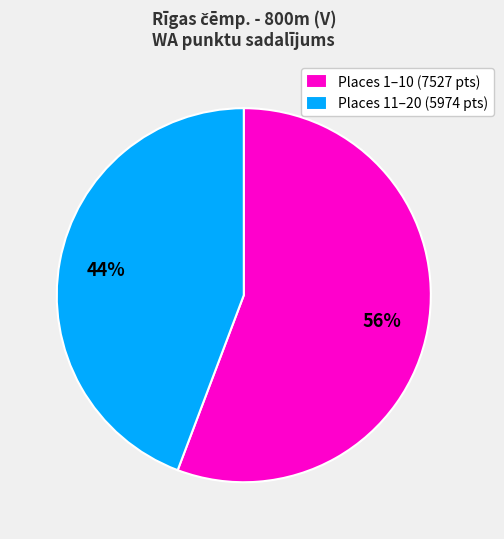

Combined, do Places 1–10 (7527 pts) and Places 11–20 (5974 pts) account for over 50%?

Yes